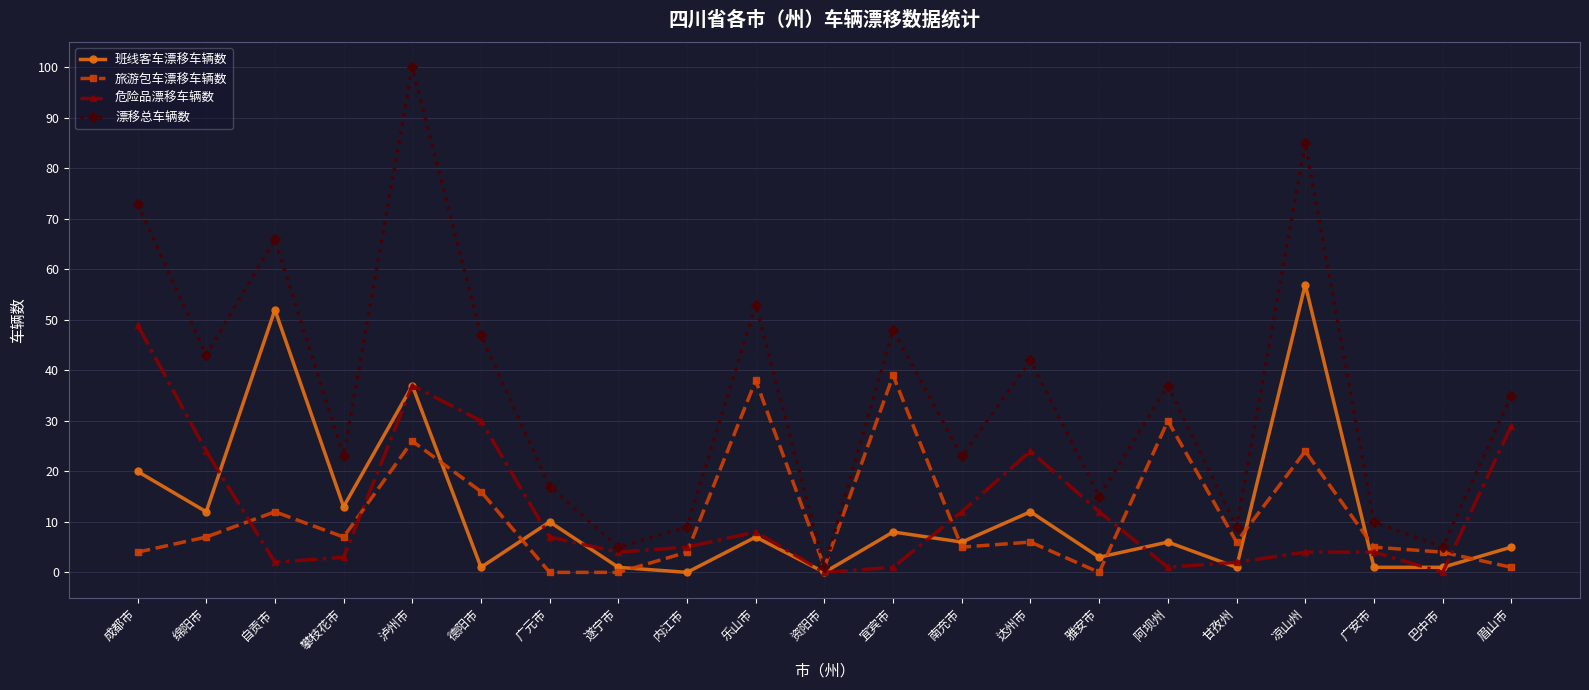

At which category is the sum across all series the highest?

泸州市